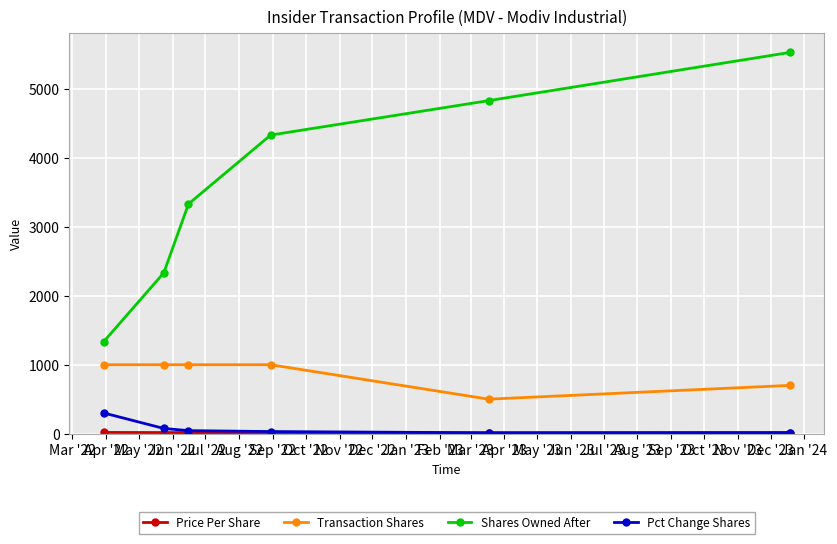

At how many categories does at least one series exceed 1649?

5